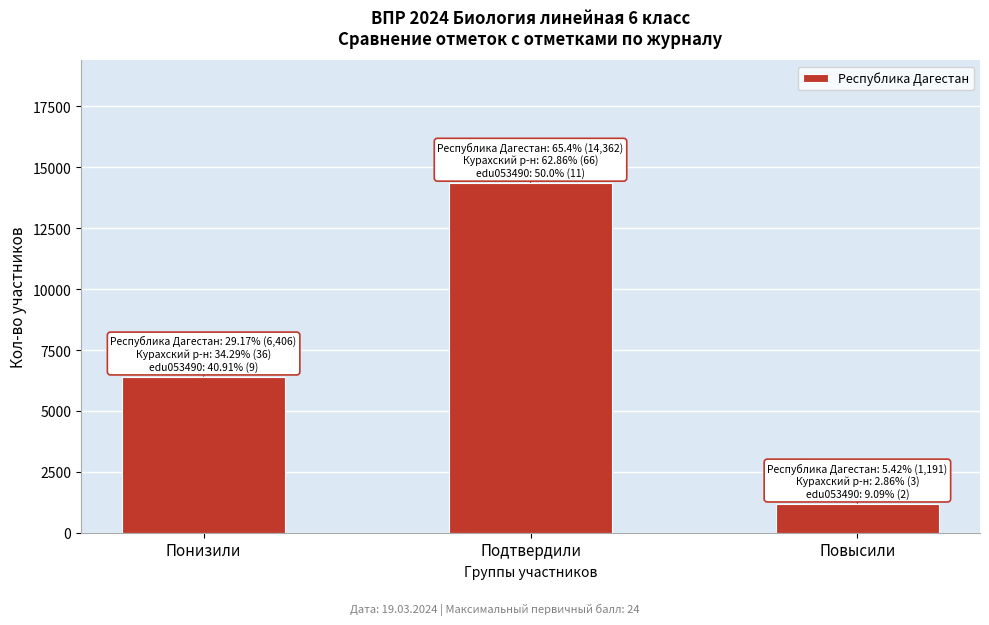

Reading left to right, what are all the values shown in this chart?

6406	14362	1191